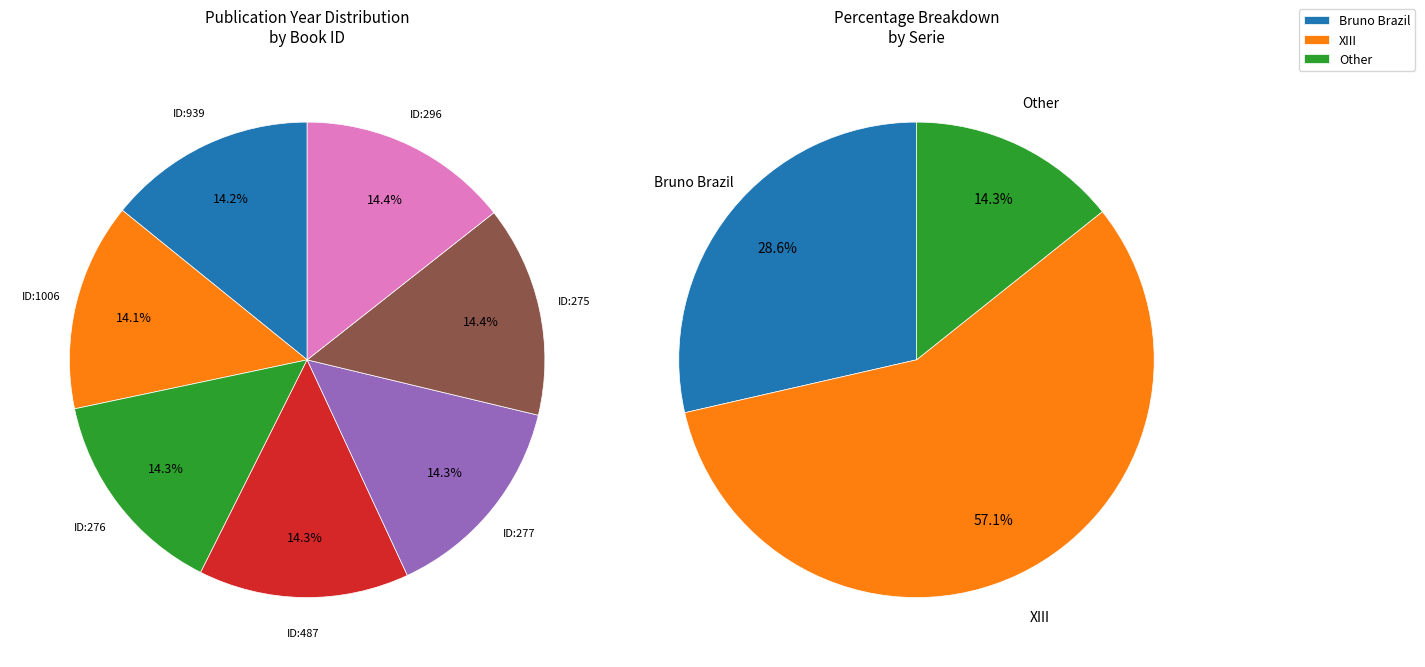

Does any single category account for the majority?

No